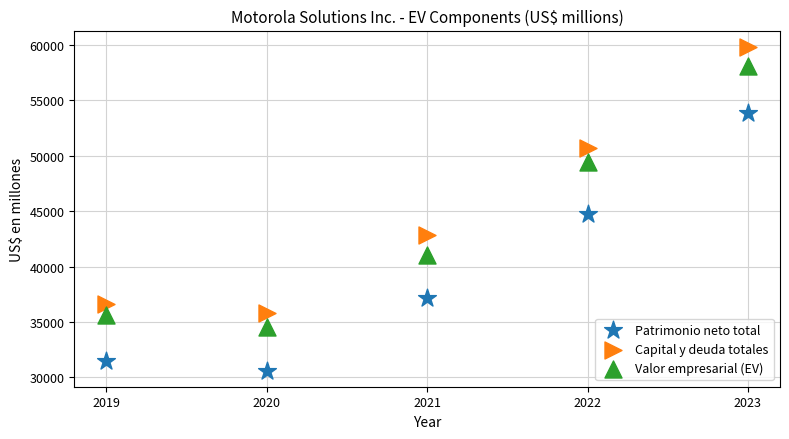

What are all the series names shown in the legend?

Patrimonio neto total, Capital y deuda totales, Valor empresarial (EV)